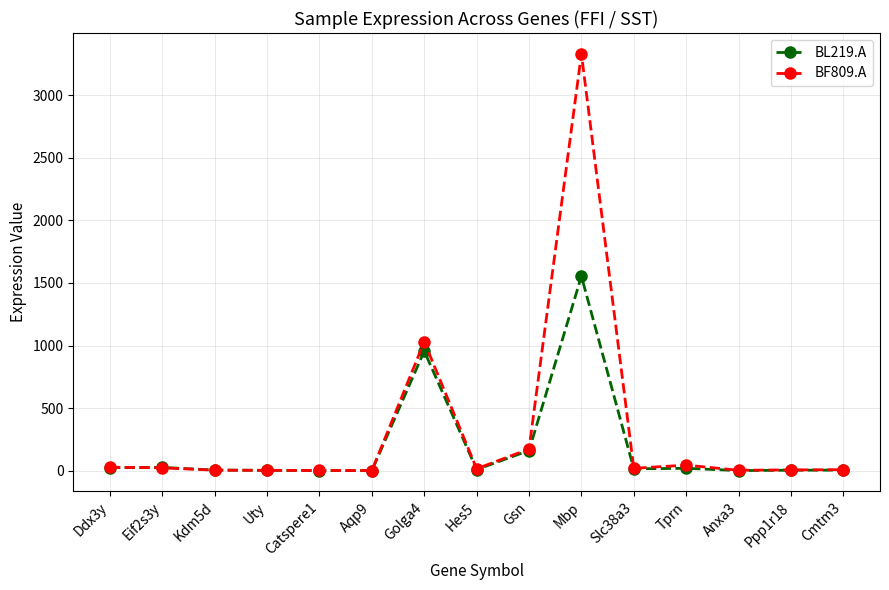

What is the spread (max minus min) of values at Anxa3?

2.6